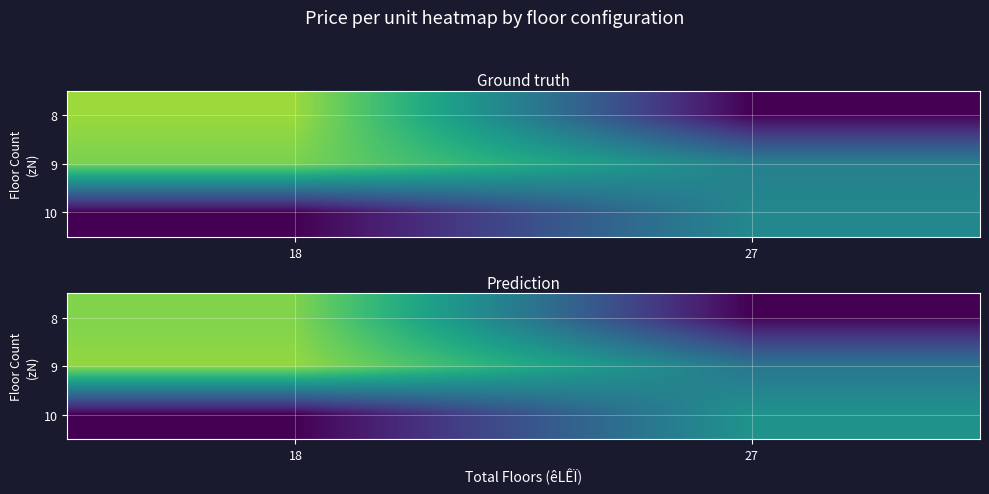

How many categories are shown in the chart?

2